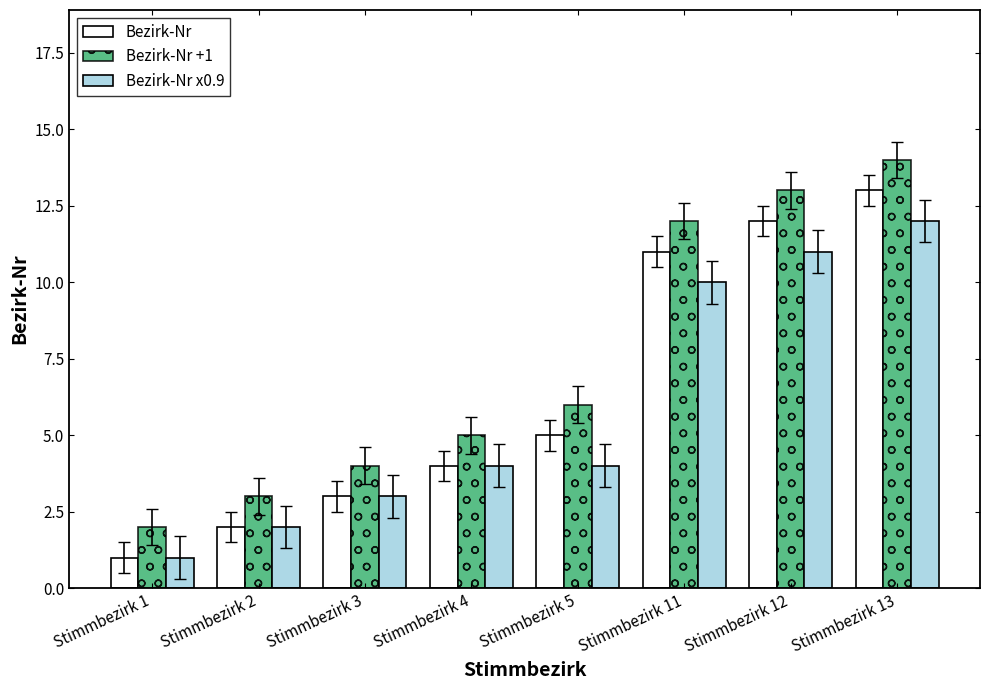

The value of Bezirk-Nr +1 at Stimmbezirk 12 is 13. True or false?

True